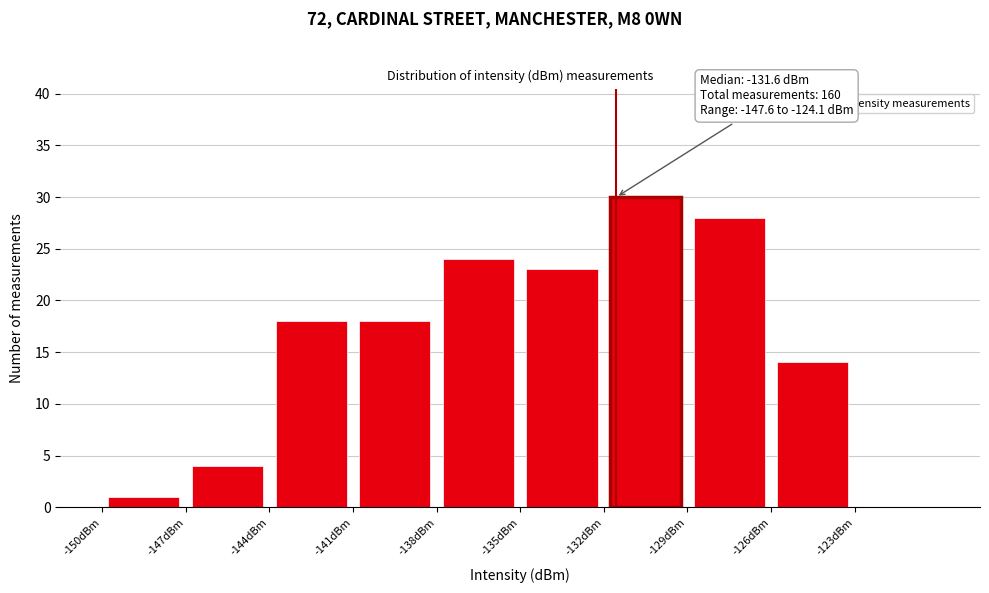

Which range on the x-axis has the tallest bar?

-132 to -129